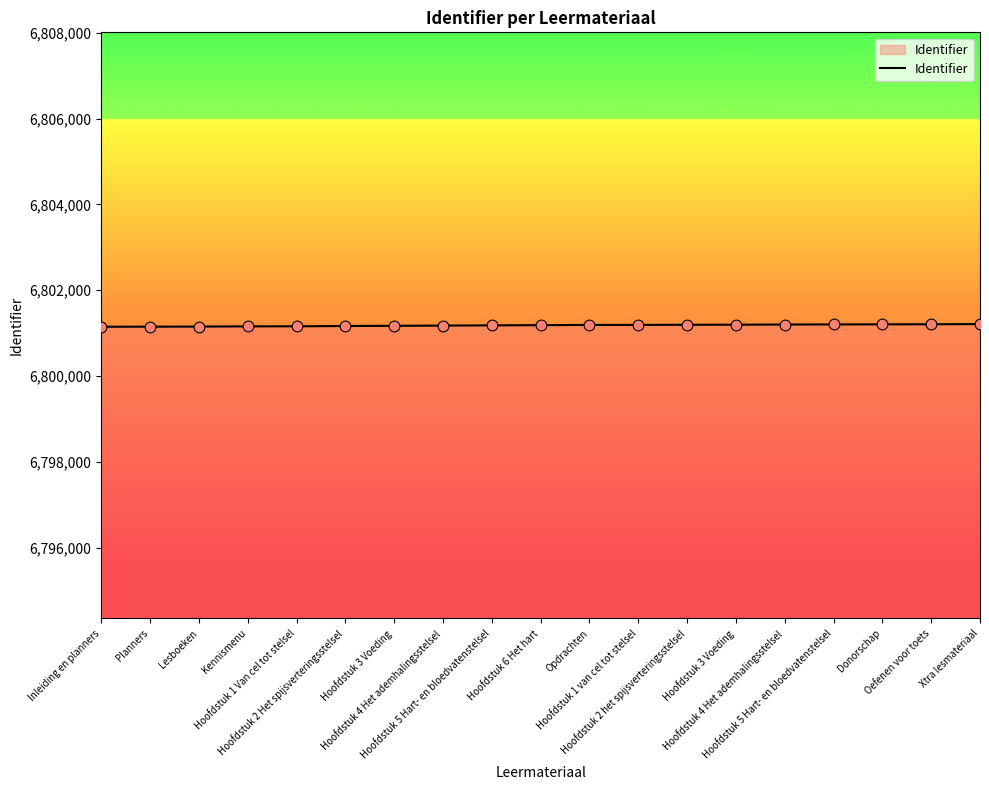

Which has a higher value, Donorschap or Opdrachten?

Donorschap